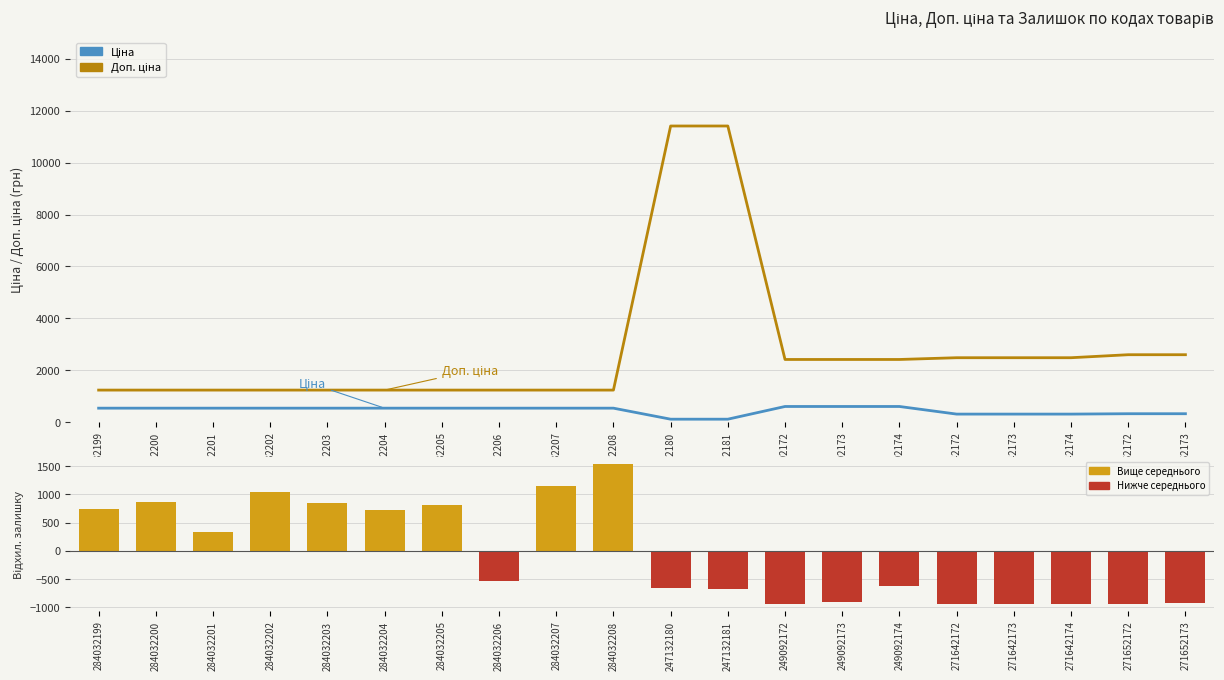

What is the minimum value for Доп. ціна?

1235.4